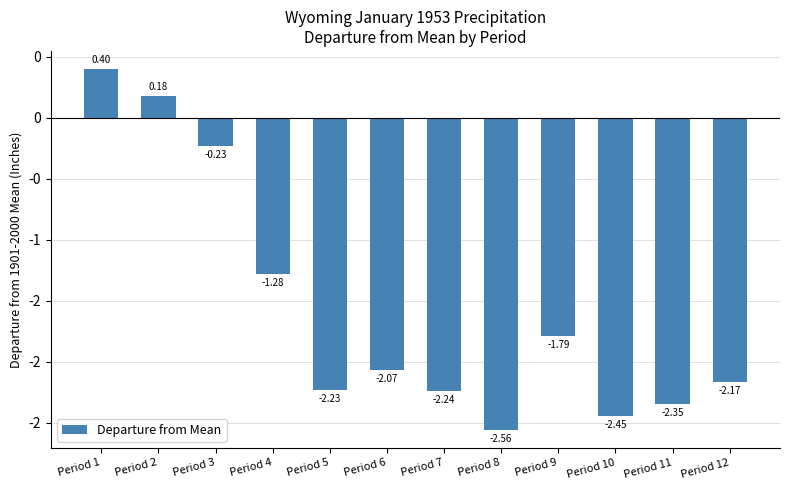

The value at Period 2 is 0.3. True or false?

False